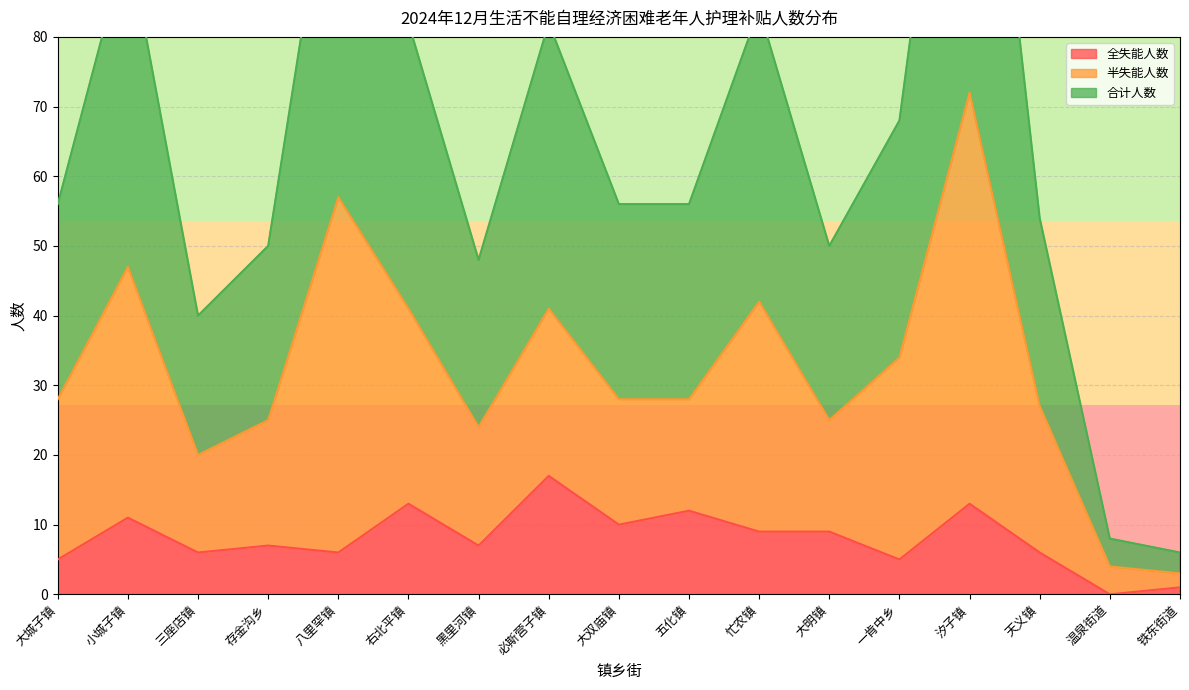

In 合计人数, how many points are higher than both neighbors (excluding endpoints)?

5